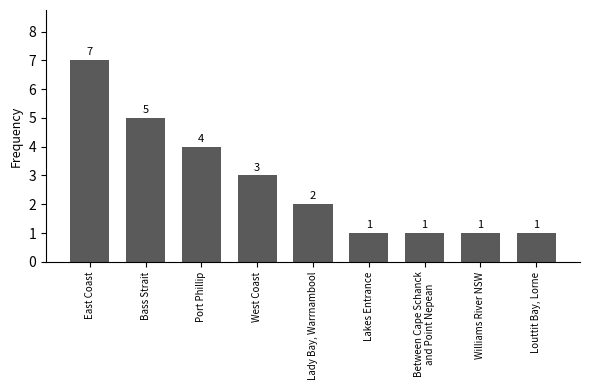

What is the greatest value displayed?

7